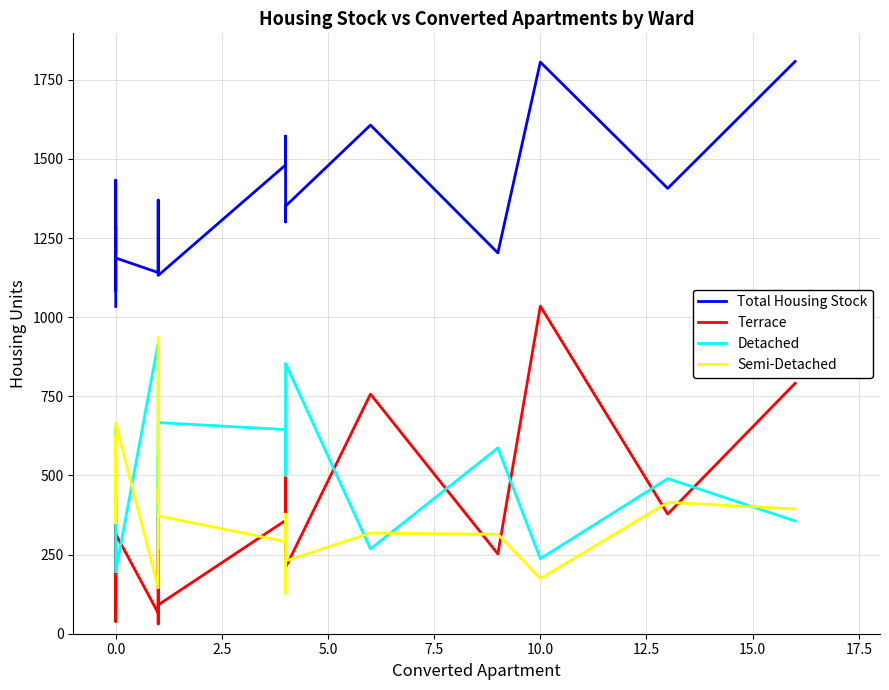

What is the sum of all Terrace values?

6448